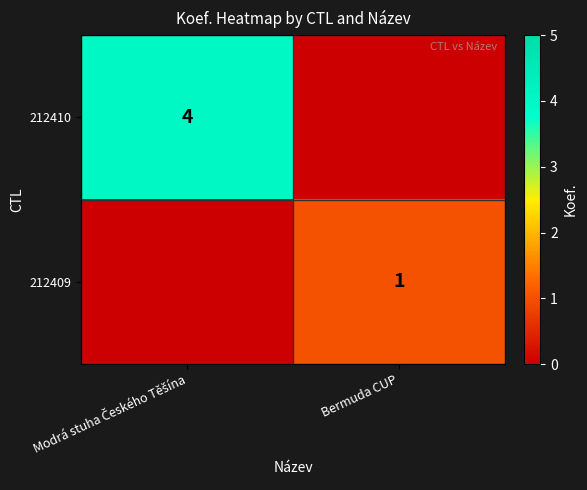

The value of 212409 at Bermuda CUP is 1. True or false?

True